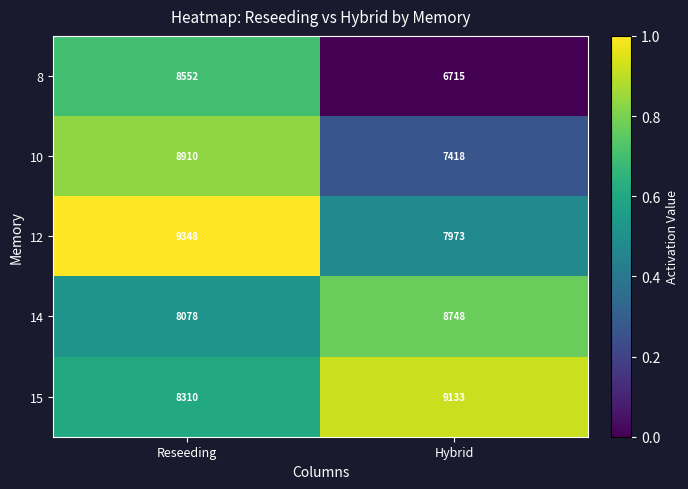

What is the average value of the 8 series?

7634